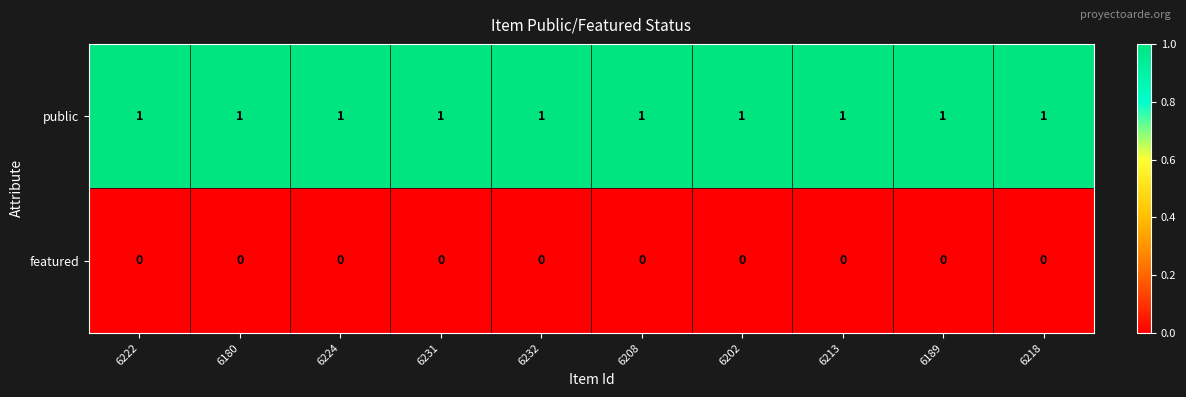

At how many categories does at least one series exceed 0?

10